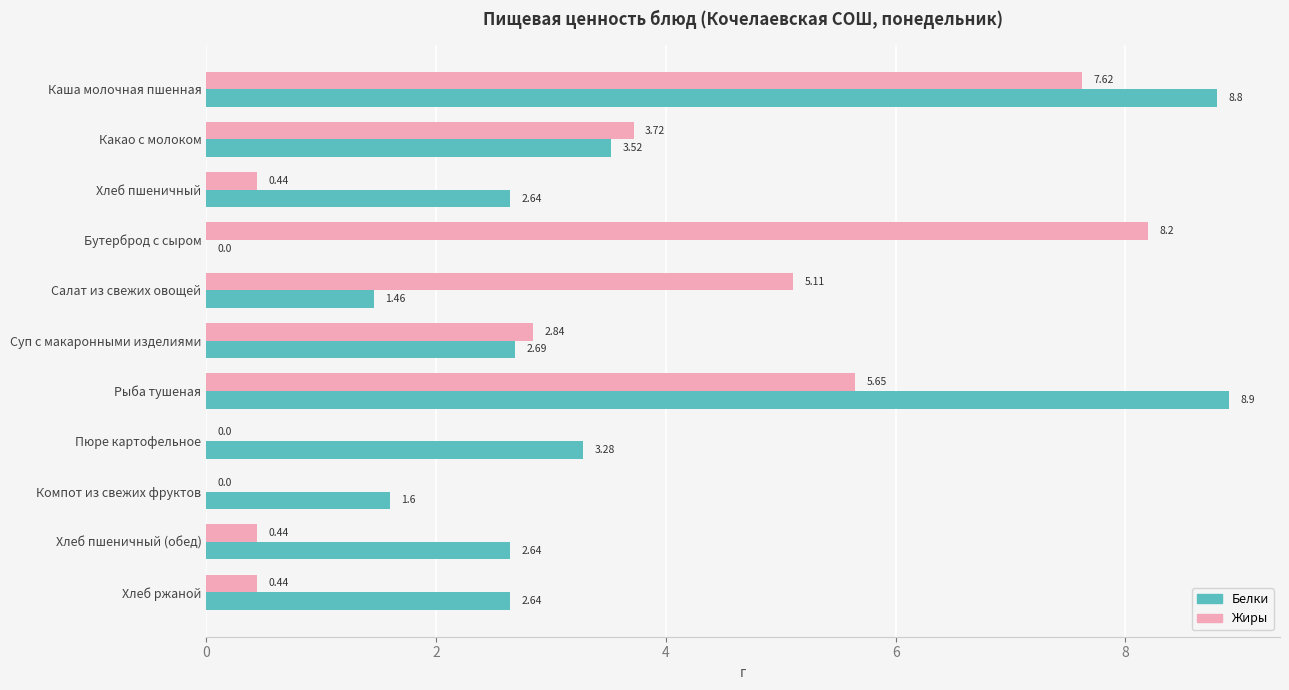

What is the sum of all Жиры values?

34.5